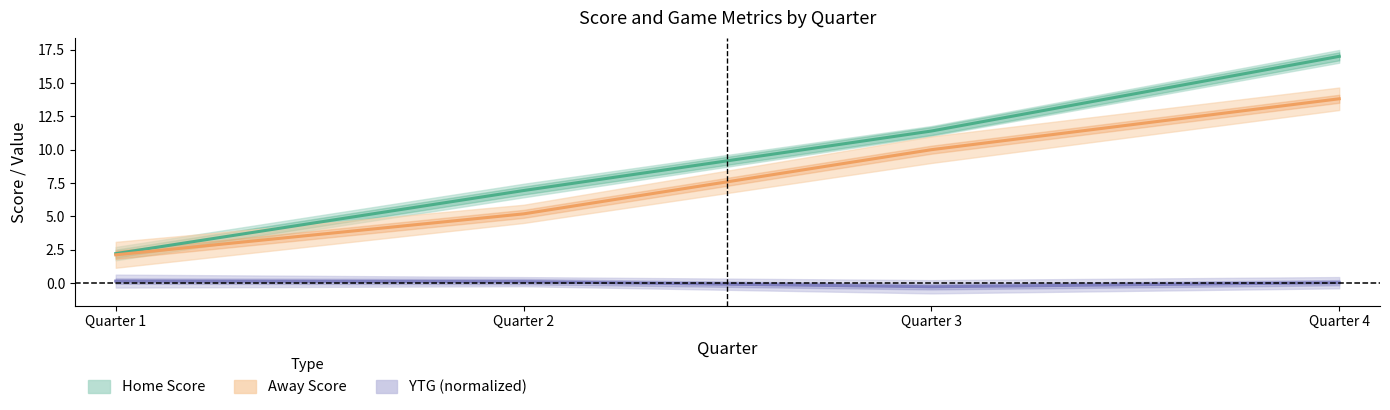

True or false: Away Score has a value of 13.8 at Quarter 4.

True